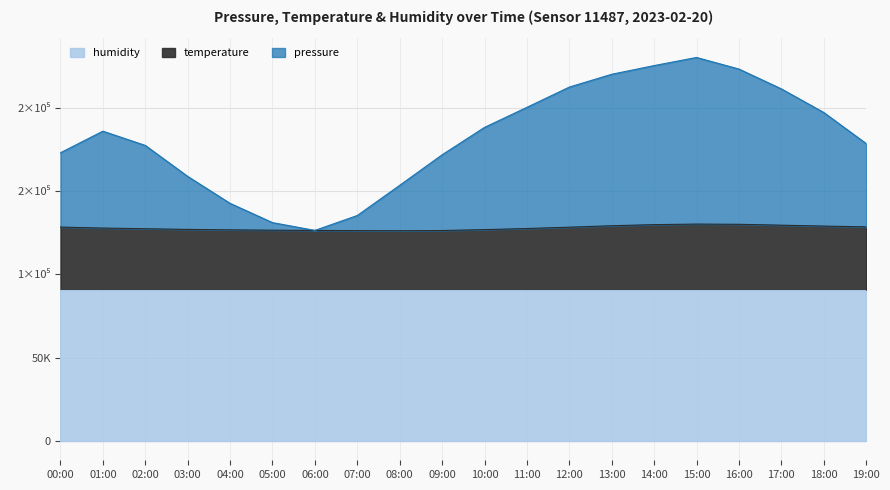

Which series has the widest spread of values?

pressure